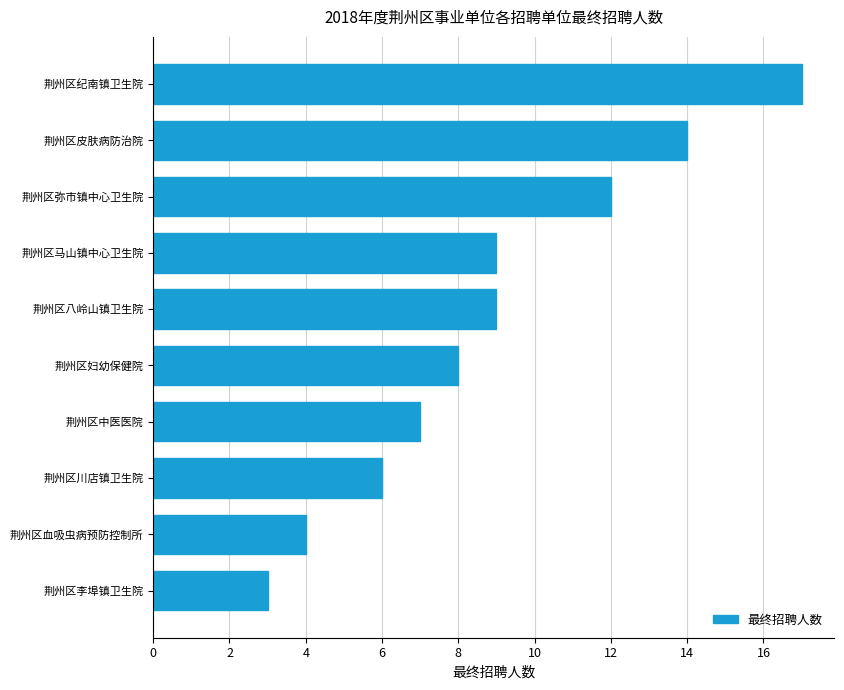

What is the average value?

9